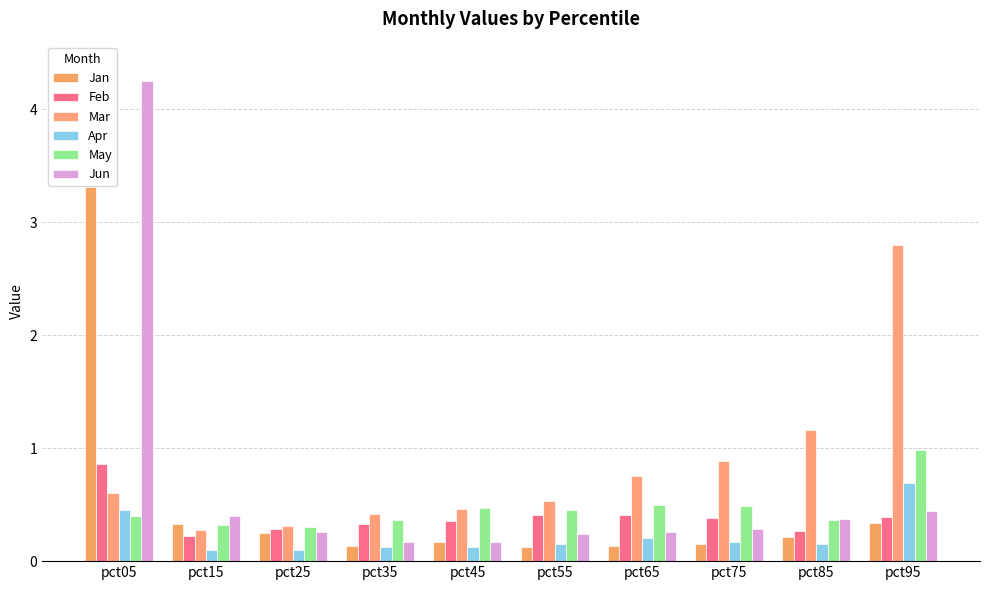

What is the difference between the maximum and minimum values in the Apr series?

0.6